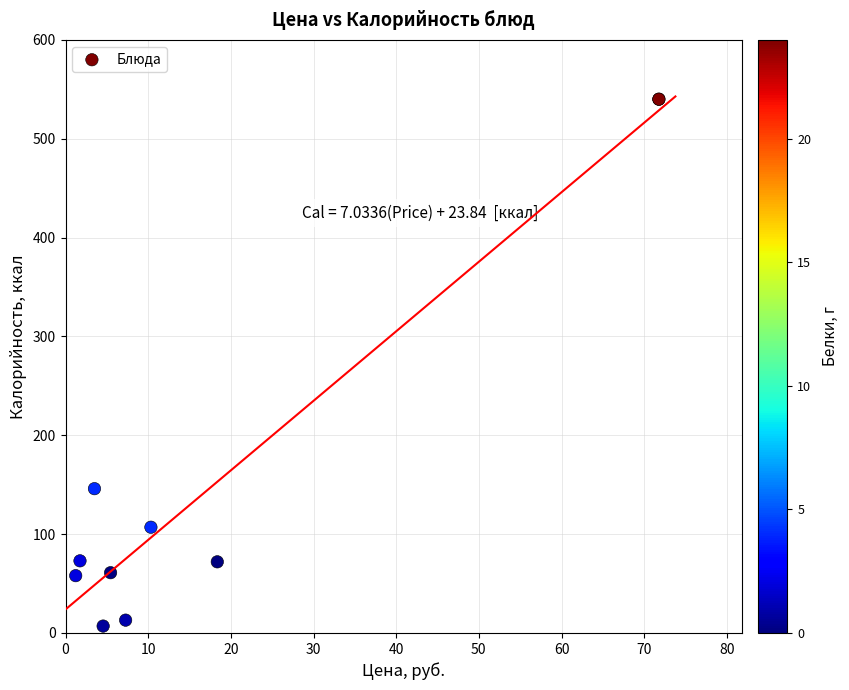

What Y value in the scatter plot is closest to 273?

146